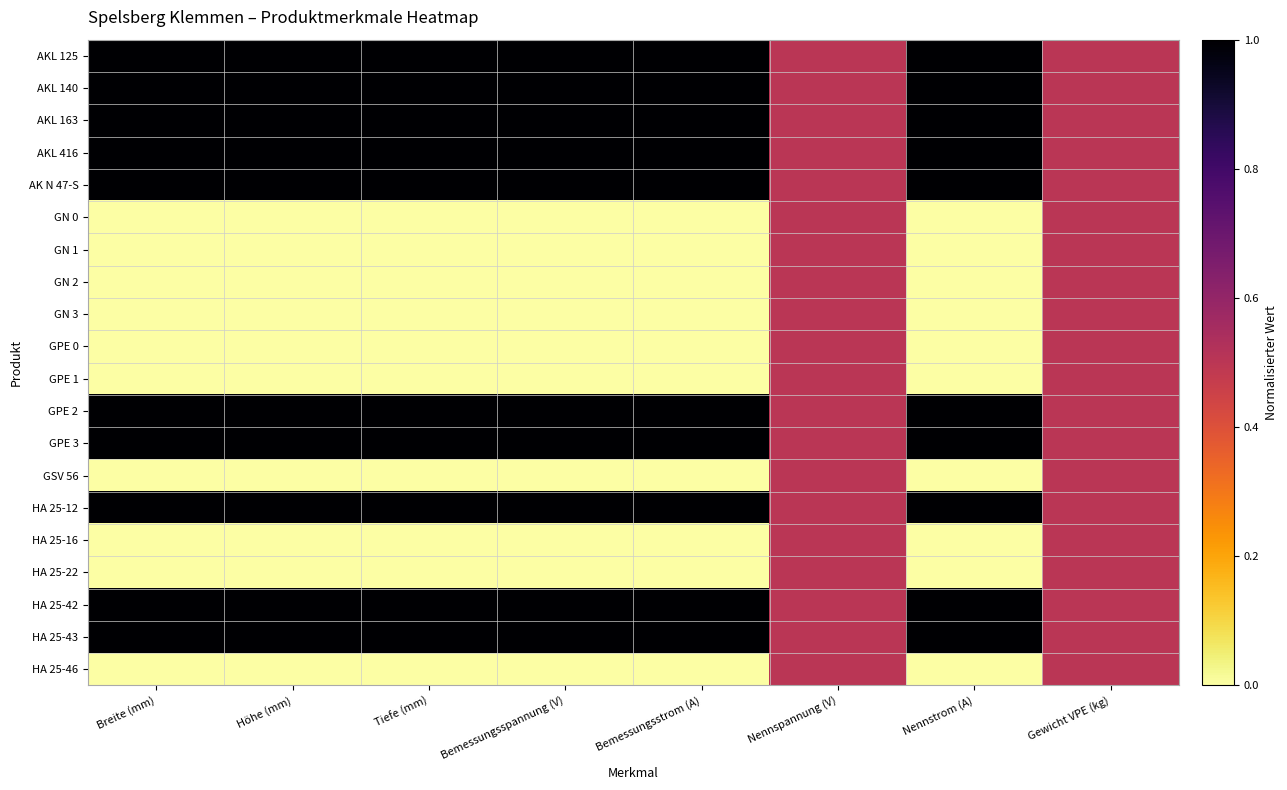

Reading left to right, list all the values displayed in this chart.

AKL 125: Breite (mm)=1.0	Höhe (mm)=1.0	Tiefe (mm)=1.0	Bemessungsspannung (V)=1.0	Bemessungsstrom (A)=1.0	Nennspannung (V)=0.5	Nennstrom (A)=1.0	Gewicht VPE (kg)=0.5
AKL 140: Breite (mm)=1.0	Höhe (mm)=1.0	Tiefe (mm)=1.0	Bemessungsspannung (V)=1.0	Bemessungsstrom (A)=1.0	Nennspannung (V)=0.5	Nennstrom (A)=1.0	Gewicht VPE (kg)=0.5
AKL 163: Breite (mm)=1.0	Höhe (mm)=1.0	Tiefe (mm)=1.0	Bemessungsspannung (V)=1.0	Bemessungsstrom (A)=1.0	Nennspannung (V)=0.5	Nennstrom (A)=1.0	Gewicht VPE (kg)=0.5
AKL 416: Breite (mm)=1.0	Höhe (mm)=1.0	Tiefe (mm)=1.0	Bemessungsspannung (V)=1.0	Bemessungsstrom (A)=1.0	Nennspannung (V)=0.5	Nennstrom (A)=1.0	Gewicht VPE (kg)=0.5
AK N 47-S: Breite (mm)=1.0	Höhe (mm)=1.0	Tiefe (mm)=1.0	Bemessungsspannung (V)=1.0	Bemessungsstrom (A)=1.0	Nennspannung (V)=0.5	Nennstrom (A)=1.0	Gewicht VPE (kg)=0.5
GN 0: Breite (mm)=0.0	Höhe (mm)=0.0	Tiefe (mm)=0.0	Bemessungsspannung (V)=0.0	Bemessungsstrom (A)=0.0	Nennspannung (V)=0.5	Nennstrom (A)=0.0	Gewicht VPE (kg)=0.5
GN 1: Breite (mm)=0.0	Höhe (mm)=0.0	Tiefe (mm)=0.0	Bemessungsspannung (V)=0.0	Bemessungsstrom (A)=0.0	Nennspannung (V)=0.5	Nennstrom (A)=0.0	Gewicht VPE (kg)=0.5
GN 2: Breite (mm)=0.0	Höhe (mm)=0.0	Tiefe (mm)=0.0	Bemessungsspannung (V)=0.0	Bemessungsstrom (A)=0.0	Nennspannung (V)=0.5	Nennstrom (A)=0.0	Gewicht VPE (kg)=0.5
GN 3: Breite (mm)=0.0	Höhe (mm)=0.0	Tiefe (mm)=0.0	Bemessungsspannung (V)=0.0	Bemessungsstrom (A)=0.0	Nennspannung (V)=0.5	Nennstrom (A)=0.0	Gewicht VPE (kg)=0.5
GPE 0: Breite (mm)=0.0	Höhe (mm)=0.0	Tiefe (mm)=0.0	Bemessungsspannung (V)=0.0	Bemessungsstrom (A)=0.0	Nennspannung (V)=0.5	Nennstrom (A)=0.0	Gewicht VPE (kg)=0.5
GPE 1: Breite (mm)=0.0	Höhe (mm)=0.0	Tiefe (mm)=0.0	Bemessungsspannung (V)=0.0	Bemessungsstrom (A)=0.0	Nennspannung (V)=0.5	Nennstrom (A)=0.0	Gewicht VPE (kg)=0.5
GPE 2: Breite (mm)=1.0	Höhe (mm)=1.0	Tiefe (mm)=1.0	Bemessungsspannung (V)=1.0	Bemessungsstrom (A)=1.0	Nennspannung (V)=0.5	Nennstrom (A)=1.0	Gewicht VPE (kg)=0.5
GPE 3: Breite (mm)=1.0	Höhe (mm)=1.0	Tiefe (mm)=1.0	Bemessungsspannung (V)=1.0	Bemessungsstrom (A)=1.0	Nennspannung (V)=0.5	Nennstrom (A)=1.0	Gewicht VPE (kg)=0.5
GSV 56: Breite (mm)=0.0	Höhe (mm)=0.0	Tiefe (mm)=0.0	Bemessungsspannung (V)=0.0	Bemessungsstrom (A)=0.0	Nennspannung (V)=0.5	Nennstrom (A)=0.0	Gewicht VPE (kg)=0.5
HA 25-12: Breite (mm)=1.0	Höhe (mm)=1.0	Tiefe (mm)=1.0	Bemessungsspannung (V)=1.0	Bemessungsstrom (A)=1.0	Nennspannung (V)=0.5	Nennstrom (A)=1.0	Gewicht VPE (kg)=0.5
HA 25-16: Breite (mm)=0.0	Höhe (mm)=0.0	Tiefe (mm)=0.0	Bemessungsspannung (V)=0.0	Bemessungsstrom (A)=0.0	Nennspannung (V)=0.5	Nennstrom (A)=0.0	Gewicht VPE (kg)=0.5
HA 25-22: Breite (mm)=0.0	Höhe (mm)=0.0	Tiefe (mm)=0.0	Bemessungsspannung (V)=0.0	Bemessungsstrom (A)=0.0	Nennspannung (V)=0.5	Nennstrom (A)=0.0	Gewicht VPE (kg)=0.5
HA 25-42: Breite (mm)=1.0	Höhe (mm)=1.0	Tiefe (mm)=1.0	Bemessungsspannung (V)=1.0	Bemessungsstrom (A)=1.0	Nennspannung (V)=0.5	Nennstrom (A)=1.0	Gewicht VPE (kg)=0.5
HA 25-43: Breite (mm)=1.0	Höhe (mm)=1.0	Tiefe (mm)=1.0	Bemessungsspannung (V)=1.0	Bemessungsstrom (A)=1.0	Nennspannung (V)=0.5	Nennstrom (A)=1.0	Gewicht VPE (kg)=0.5
HA 25-46: Breite (mm)=0.0	Höhe (mm)=0.0	Tiefe (mm)=0.0	Bemessungsspannung (V)=0.0	Bemessungsstrom (A)=0.0	Nennspannung (V)=0.5	Nennstrom (A)=0.0	Gewicht VPE (kg)=0.5